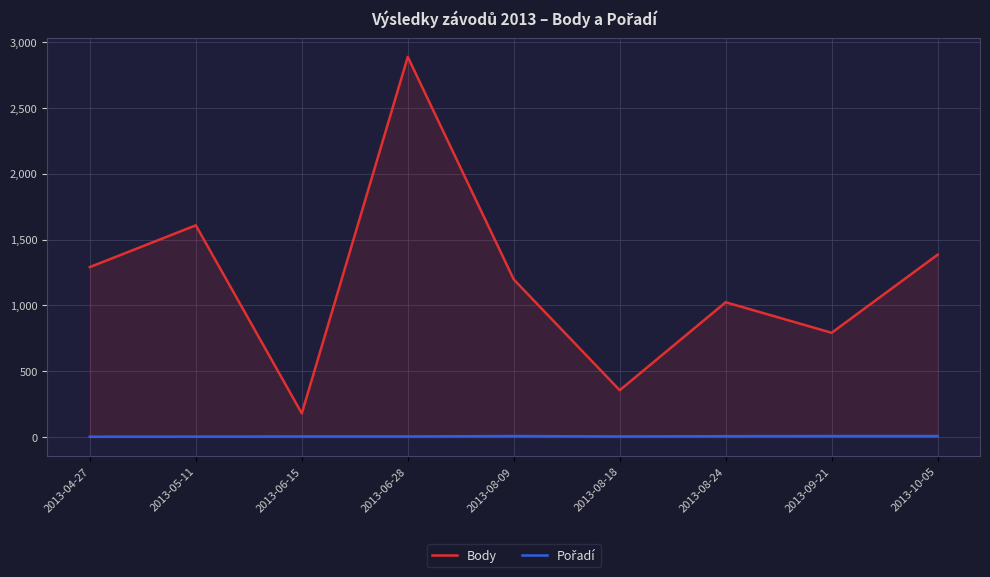

Where does the Body series first go above 1197?

2013-04-27